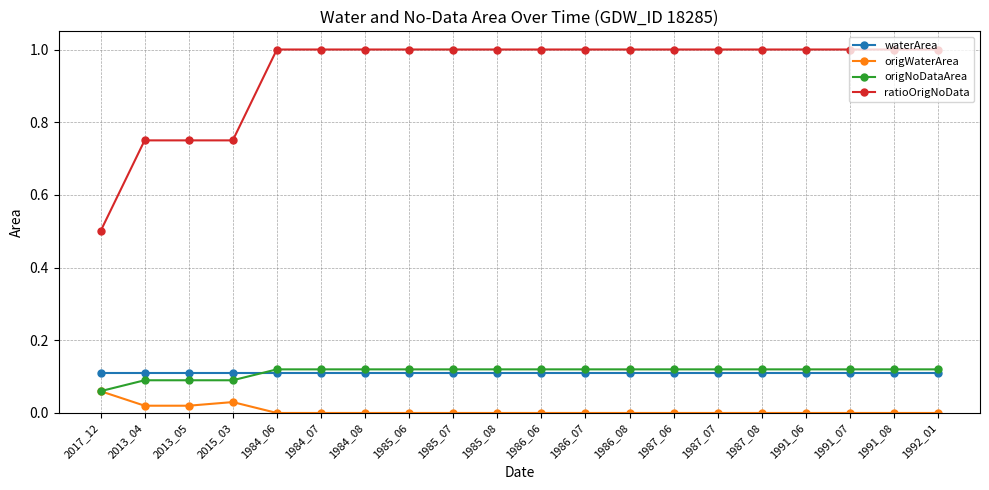

Rank the series by their maximum value, from lowest to highest.

origWaterArea, waterArea, origNoDataArea, ratioOrigNoData